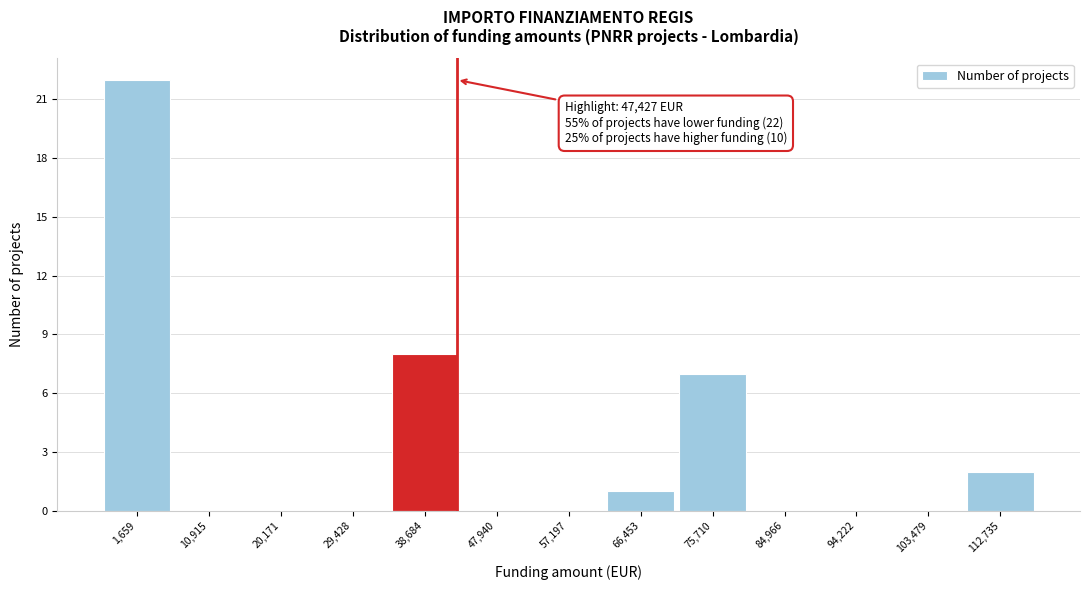

Reading left to right, list all the values displayed in this chart.

1,659=22	10,915=0	20,171=0	29,428=0	38,684=8	47,940=0	57,197=0	66,453=1	75,710=7	84,966=0	94,222=0	103,479=0	112,735=2